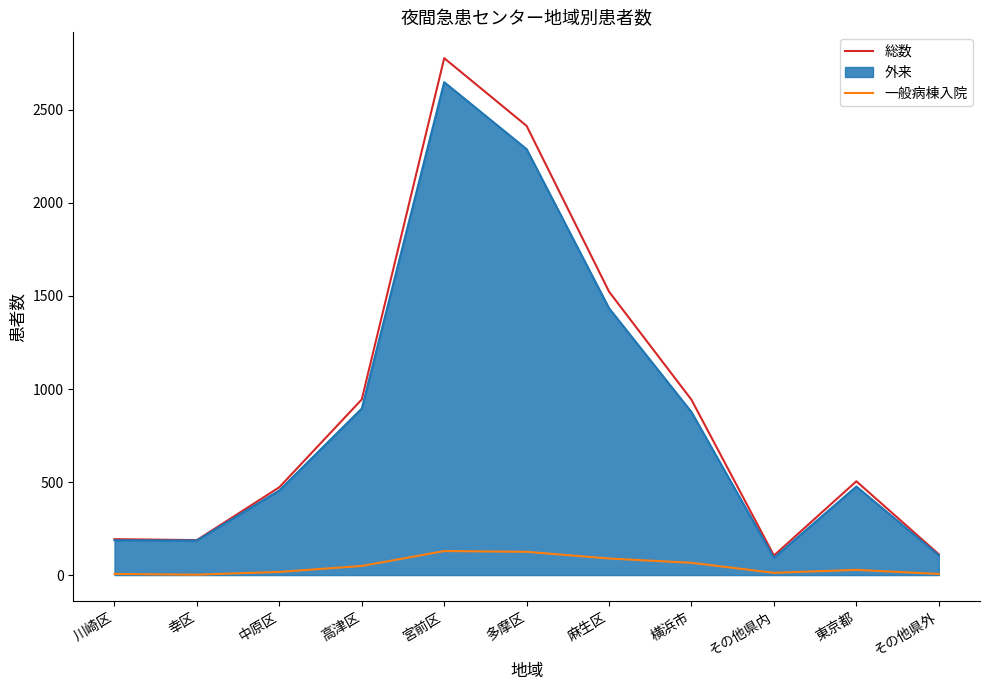

At which category is the sum across all series the highest?

宮前区